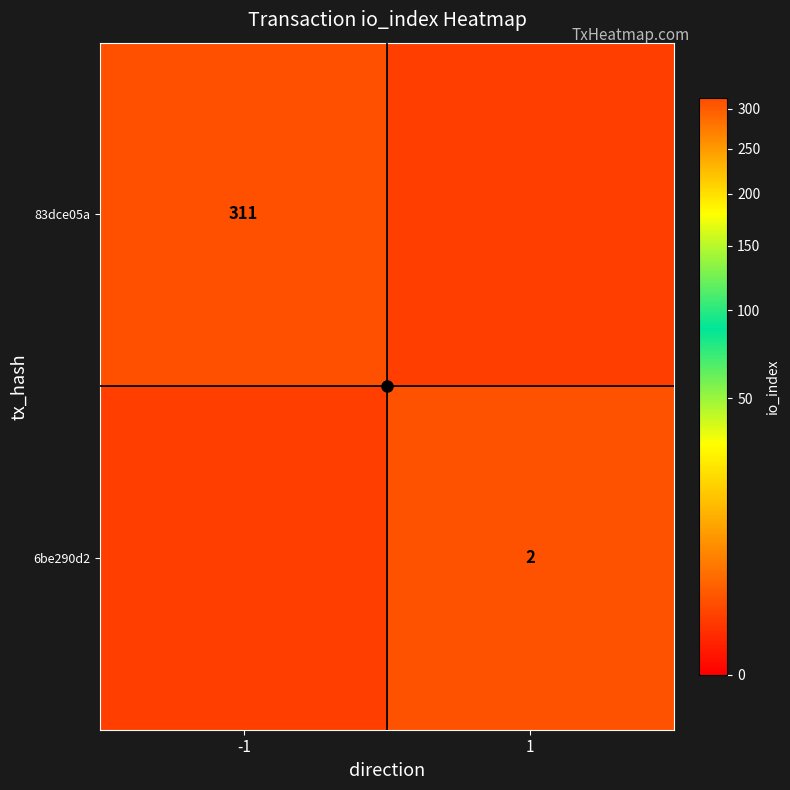

At -1, list the series in order from largest to smallest.

83dce05a, 6be290d2